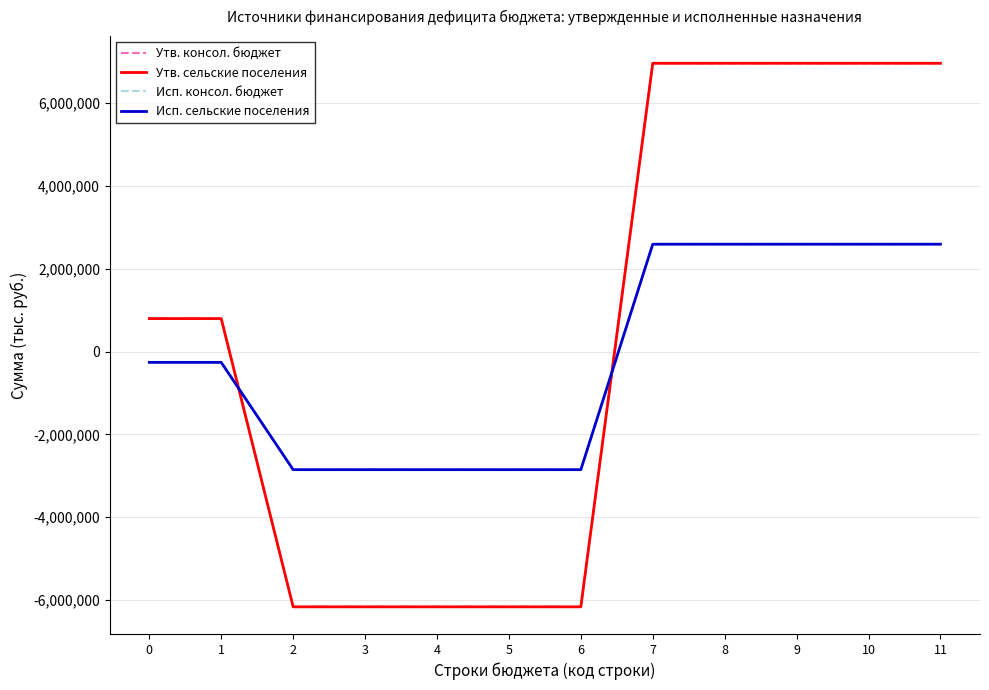

Does the chart display data point markers on the line(s)?

No